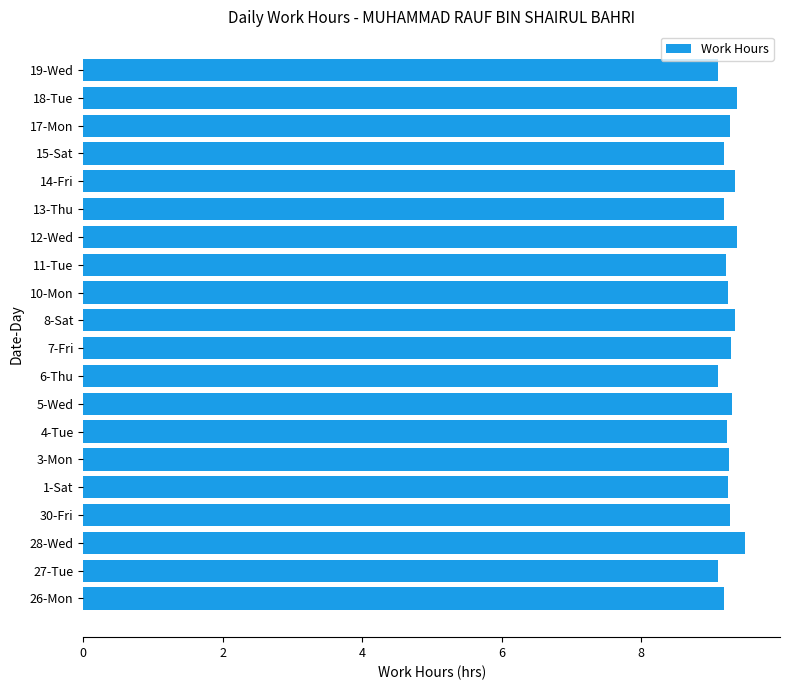

What is the maximum value shown in the chart?

9.5